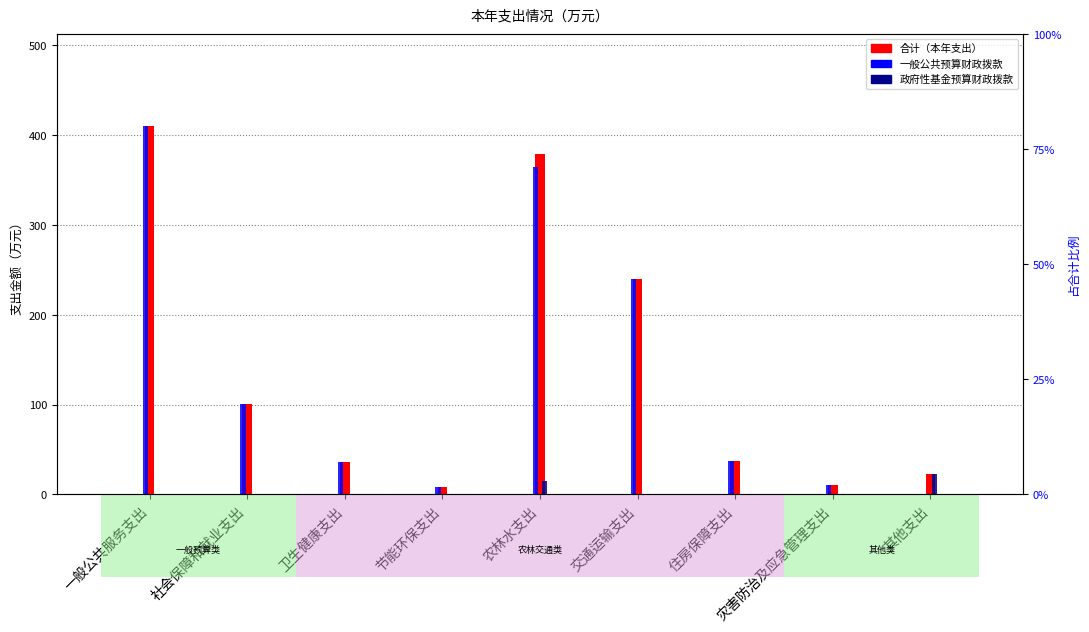

The value of 一般公共预算财政拨款 at 灾害防治及应急管理支出 is 4.1. True or false?

False